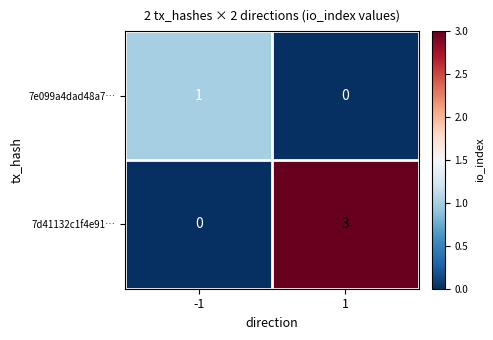

What is the difference between the maximum and minimum values in the 7d41132c1f4e91… series?

3